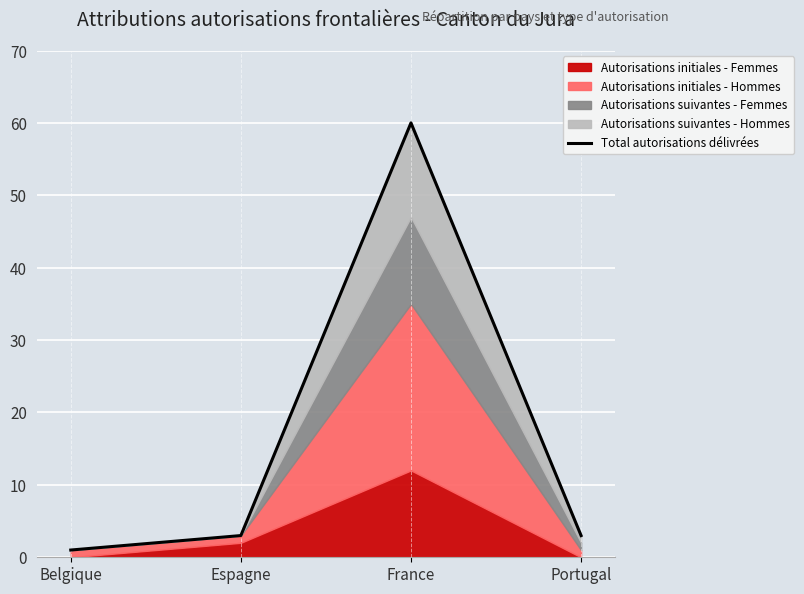

The value at Portugal is 3. True or false?

True